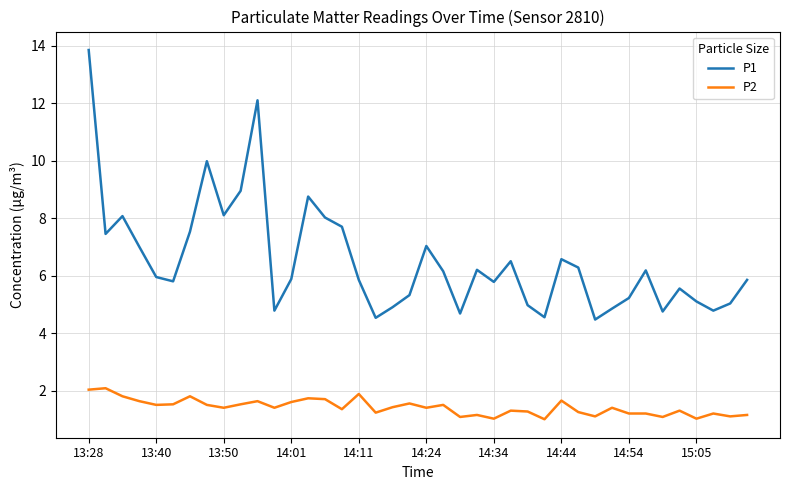

What is the average value of the P1 series?

6.5